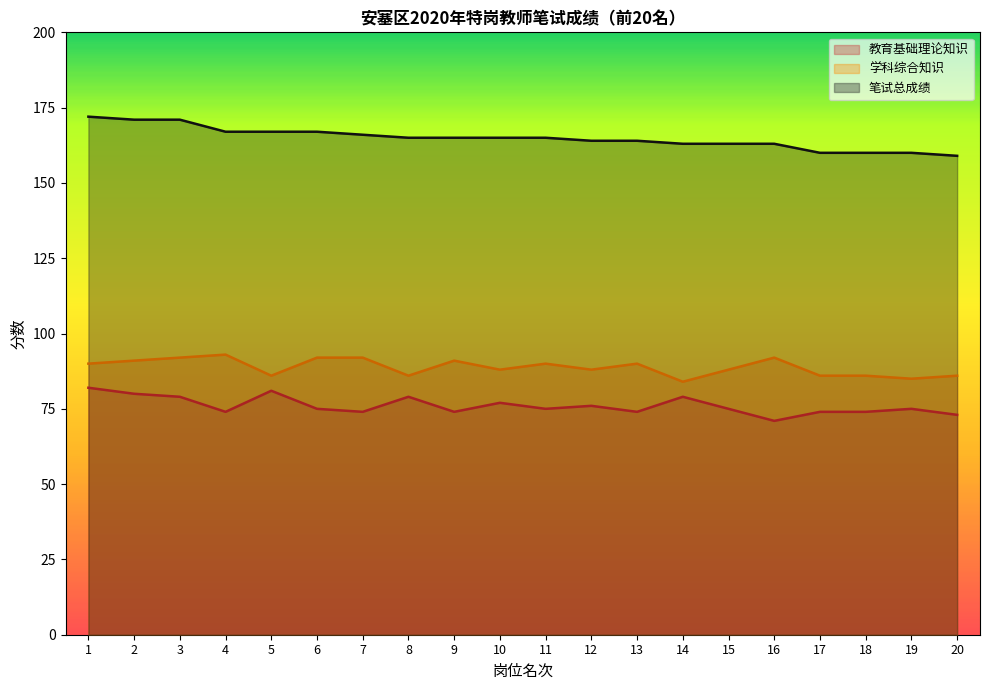

At which category is the sum across all series the highest?

1